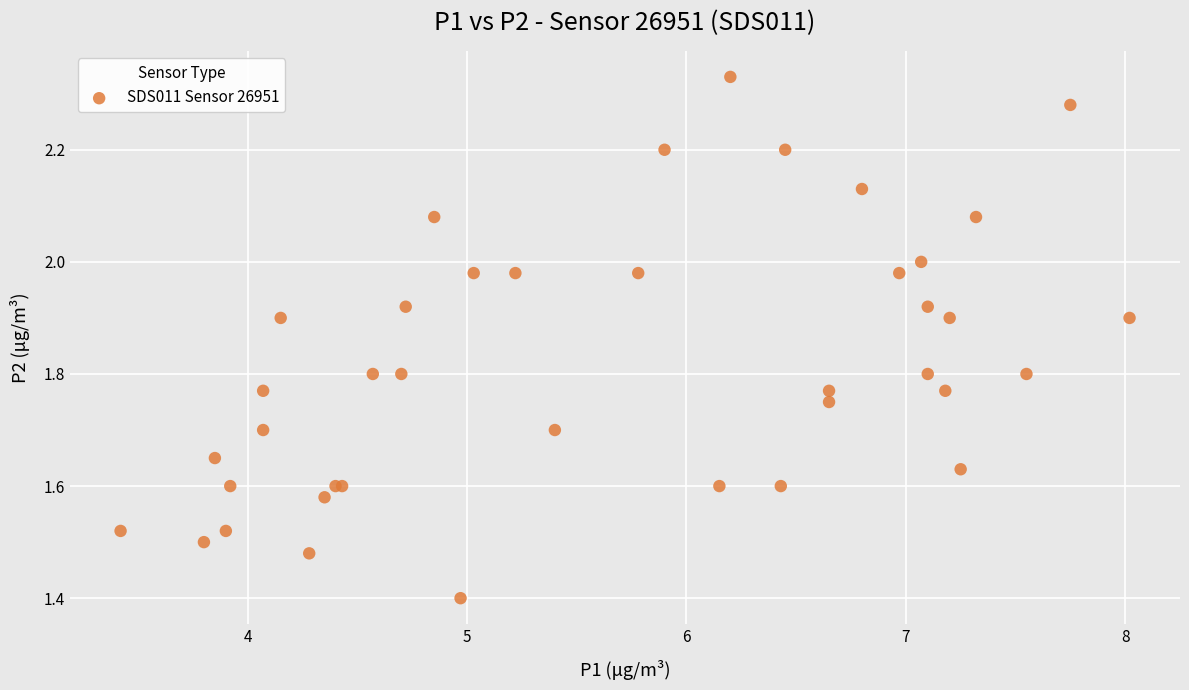

What Y value in the scatter plot is closest to 1?

1.4